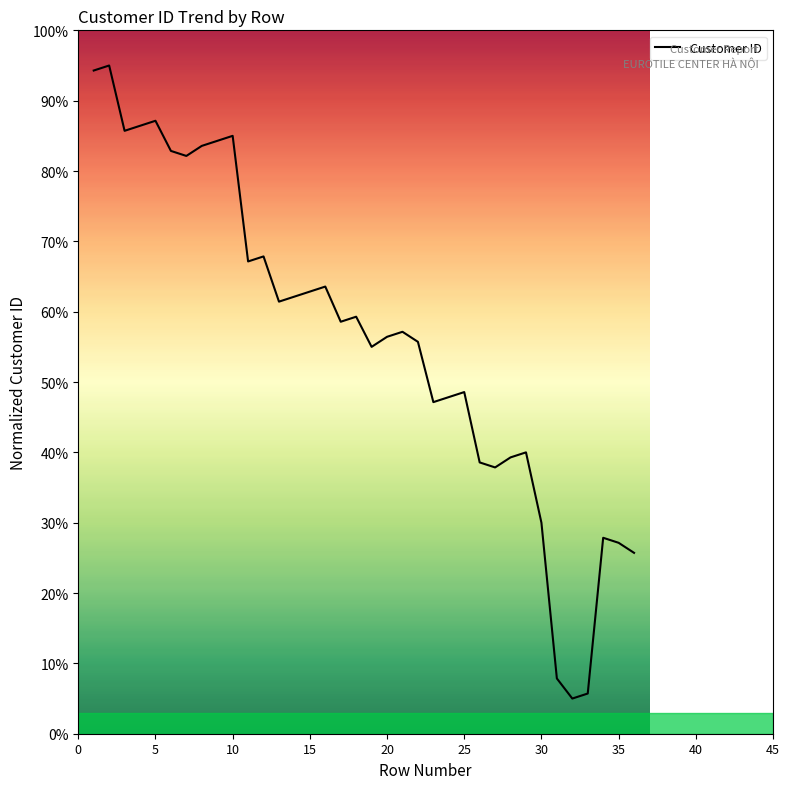

Reading left to right, what are all the values shown in this chart?

94.3	95.0	85.7	86.4	87.1	82.9	82.1	83.6	84.3	85.0	67.1	67.9	61.4	62.1	62.9	63.6	58.6	59.3	55.0	56.4	57.1	55.7	47.1	47.9	48.6	38.6	37.9	39.3	40.0	30.0	7.9	5.0	5.7	27.9	27.1	25.7